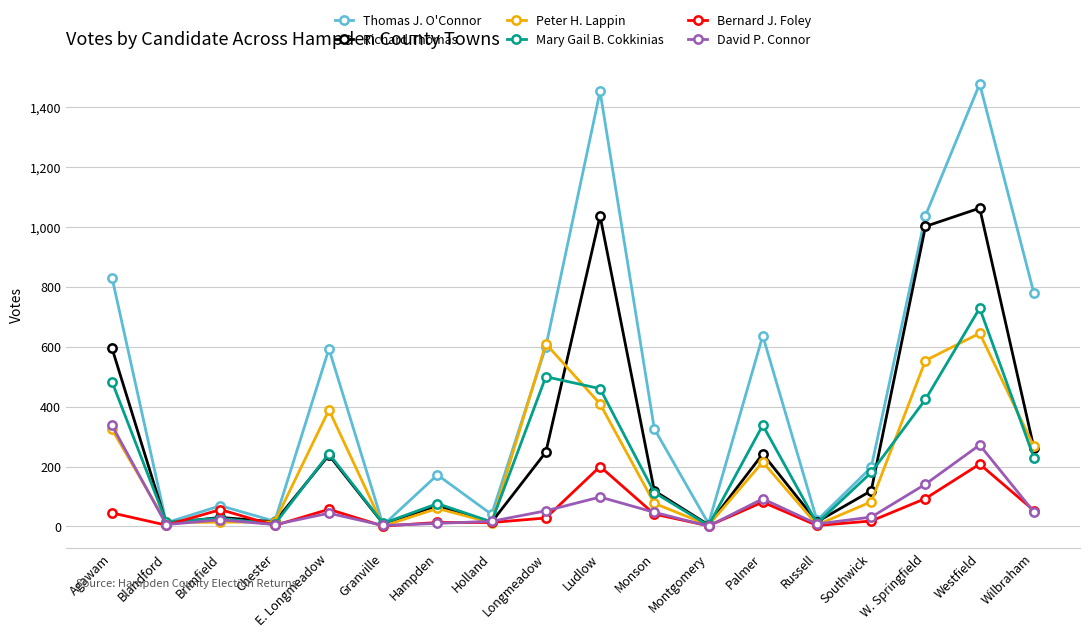

Which label corresponds to the largest value in the chart?

Westfield